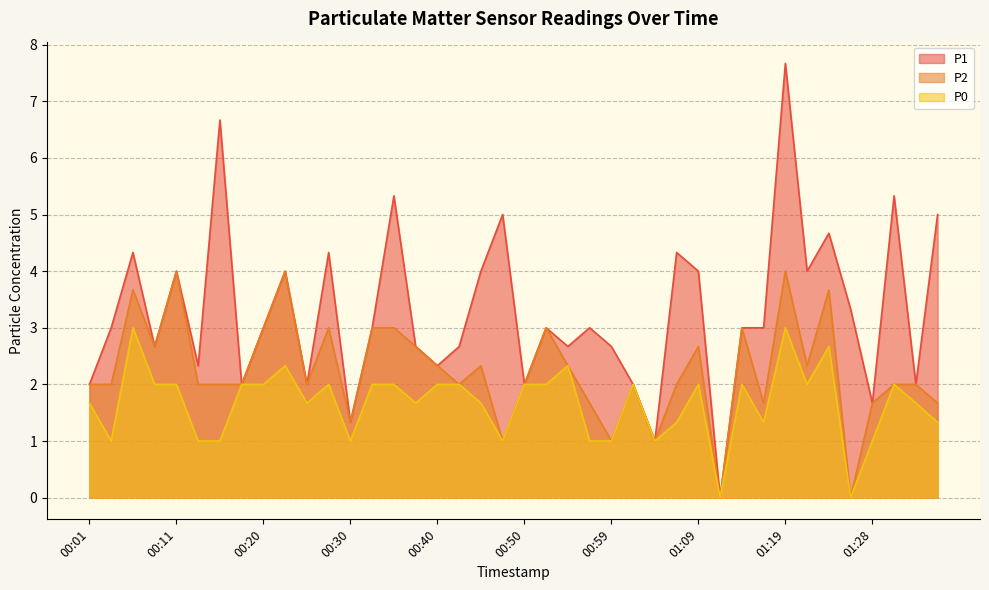

True or false: P2 has more than 0 interior local peaks.

True